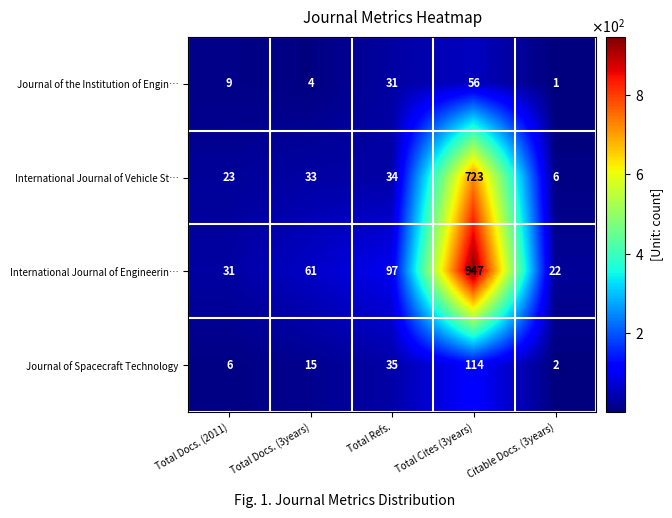

Is it true that International Journal of Engineerin… equals 31 at Total Docs. (2011)?

True